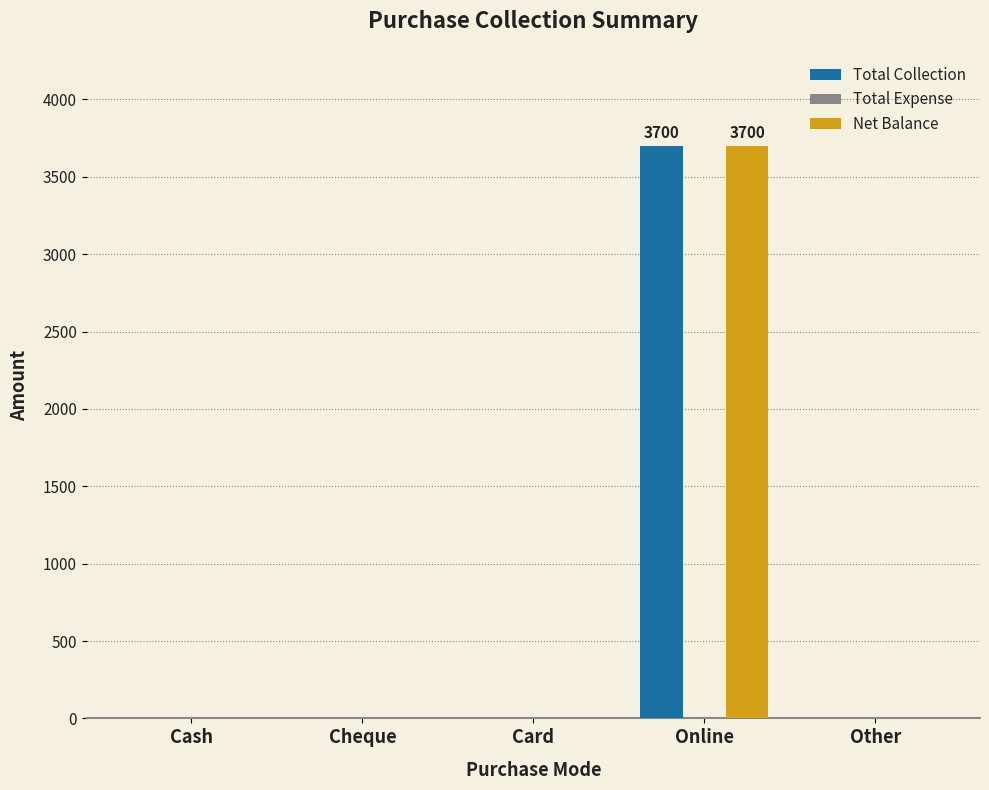

Which label corresponds to the largest value in the chart?

Online